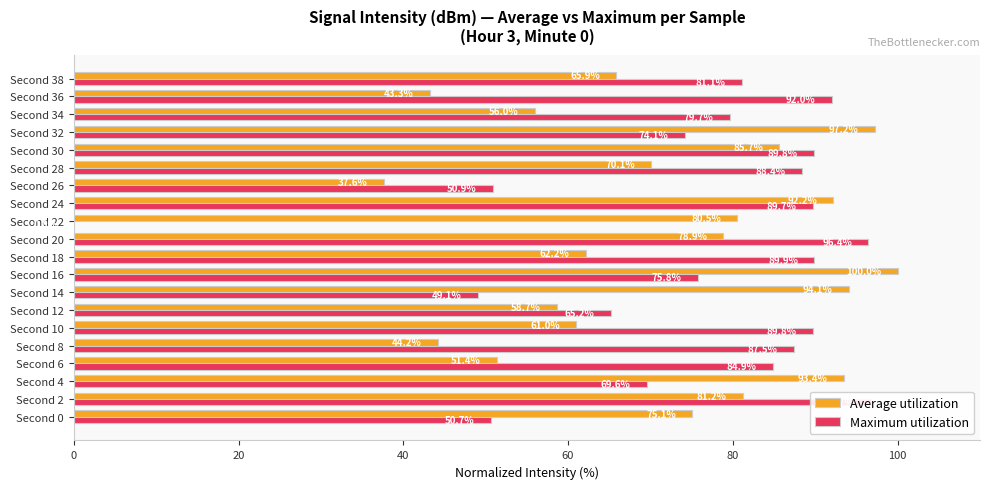

How many groups of bars are there?

20